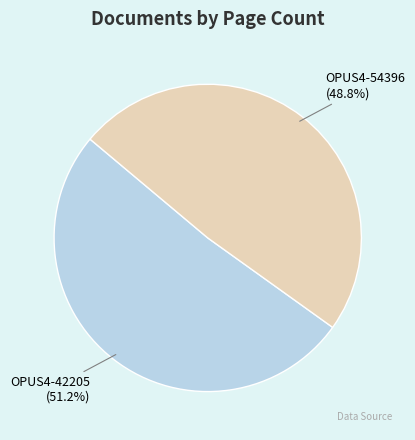

Does any single category account for the majority?

Yes